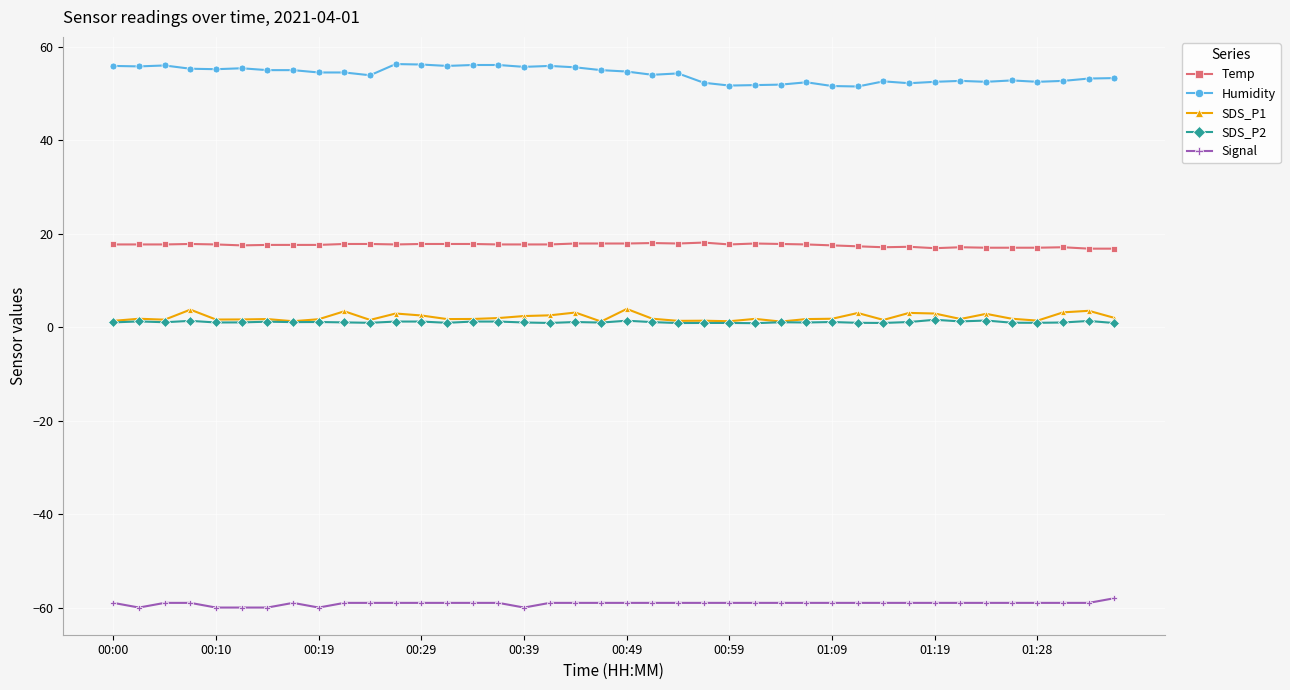

Which series has the largest total across all categories?

Humidity